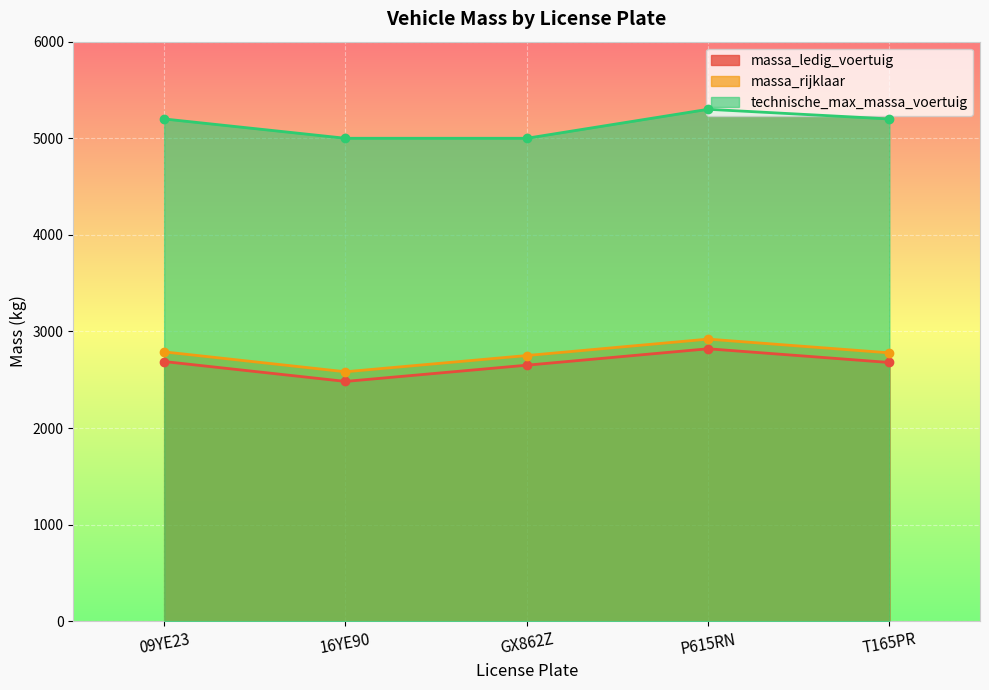

At how many categories does at least one series exceed 3719?

5